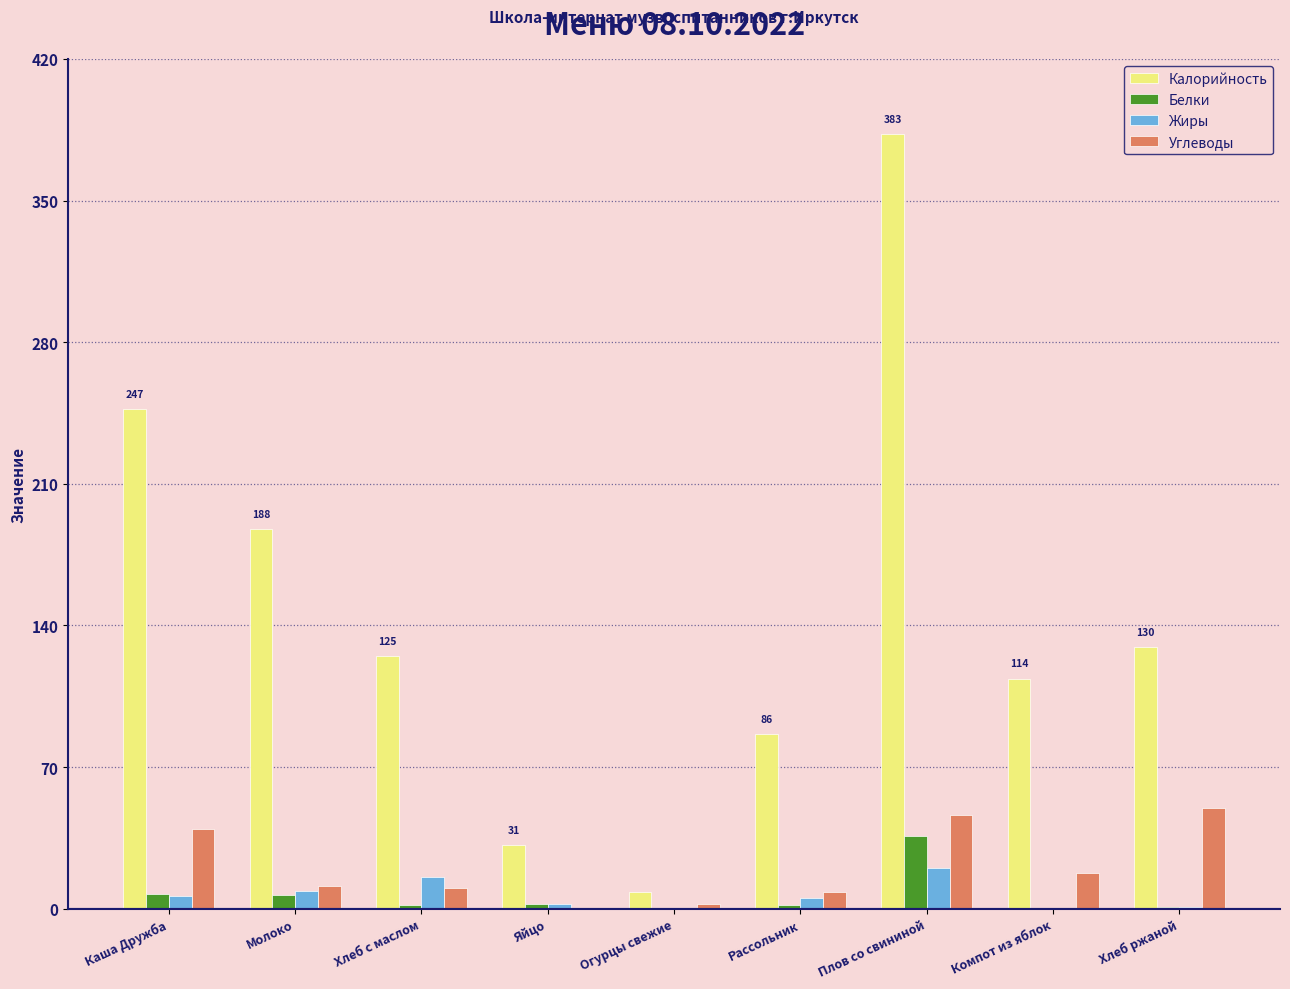

At which label is Углеводы closest to 24?

Компот из яблок